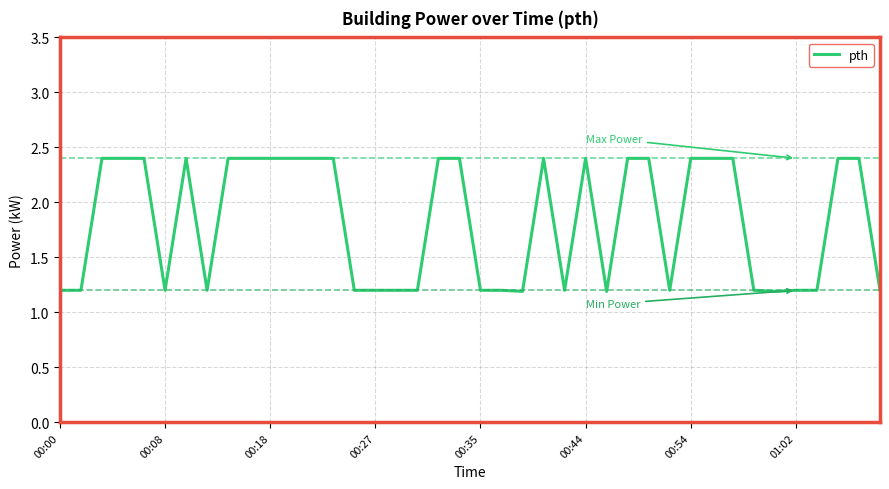

What is the greatest value displayed?

2.4